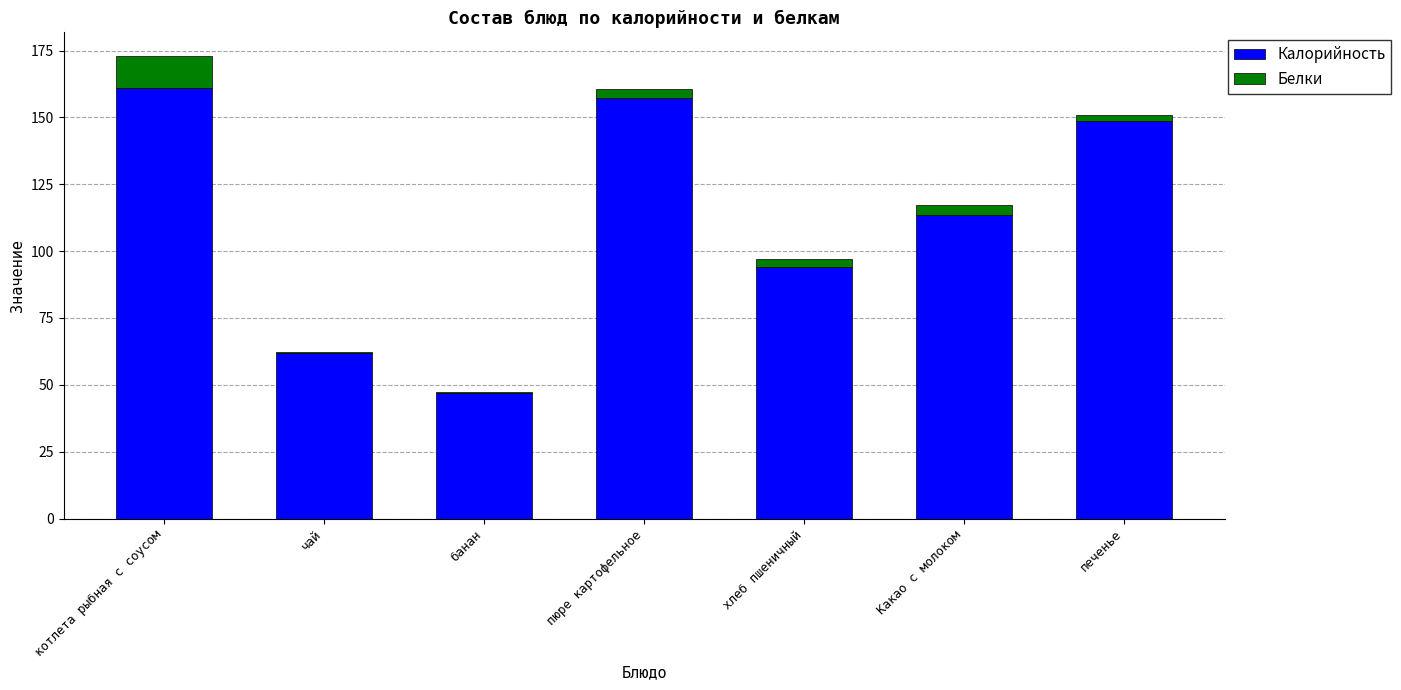

Is it true that Калорийность equals 157.2 at пюре картофельное?

True